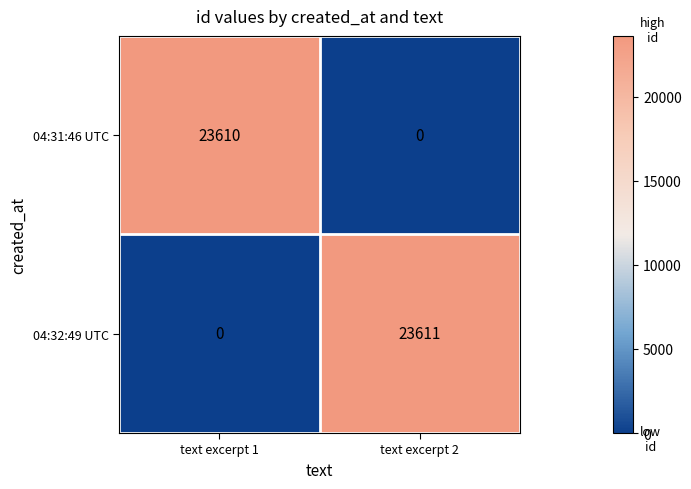

What is the difference between the highest and lowest values at text excerpt 1?

23610